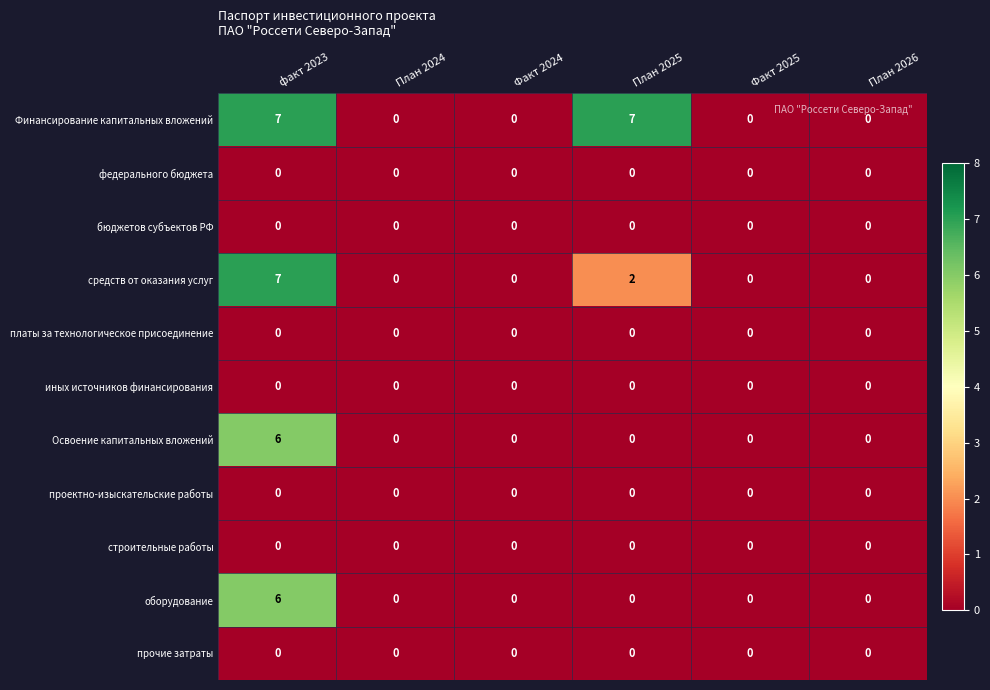

Which series has the largest total across all categories?

Финансирование капитальных вложений